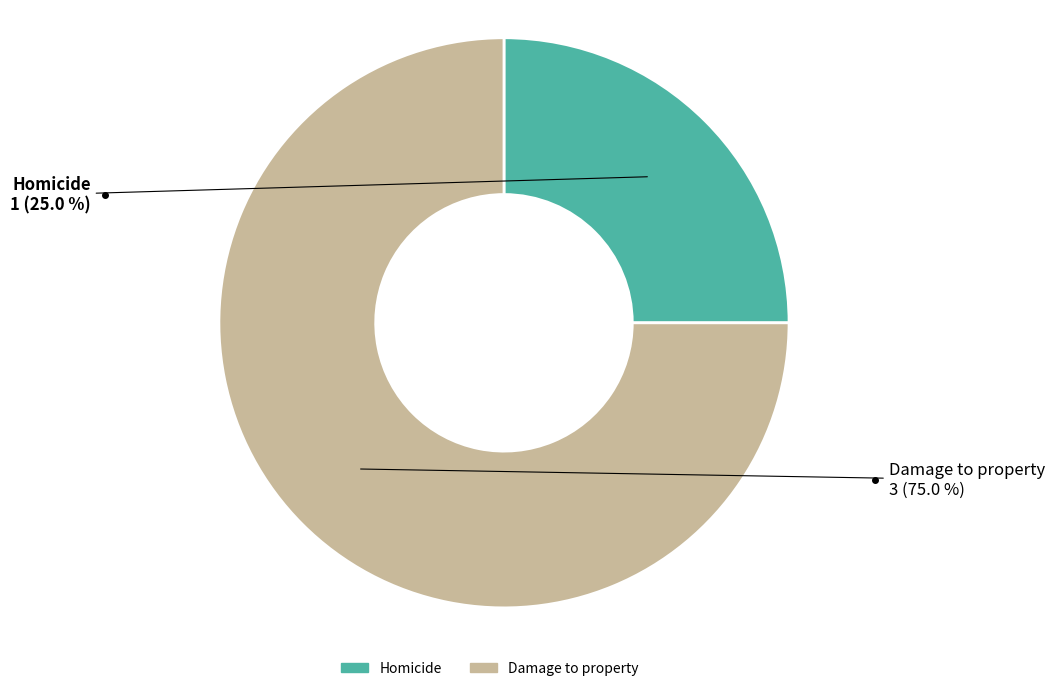

Is Homicide the majority of the pie?

No